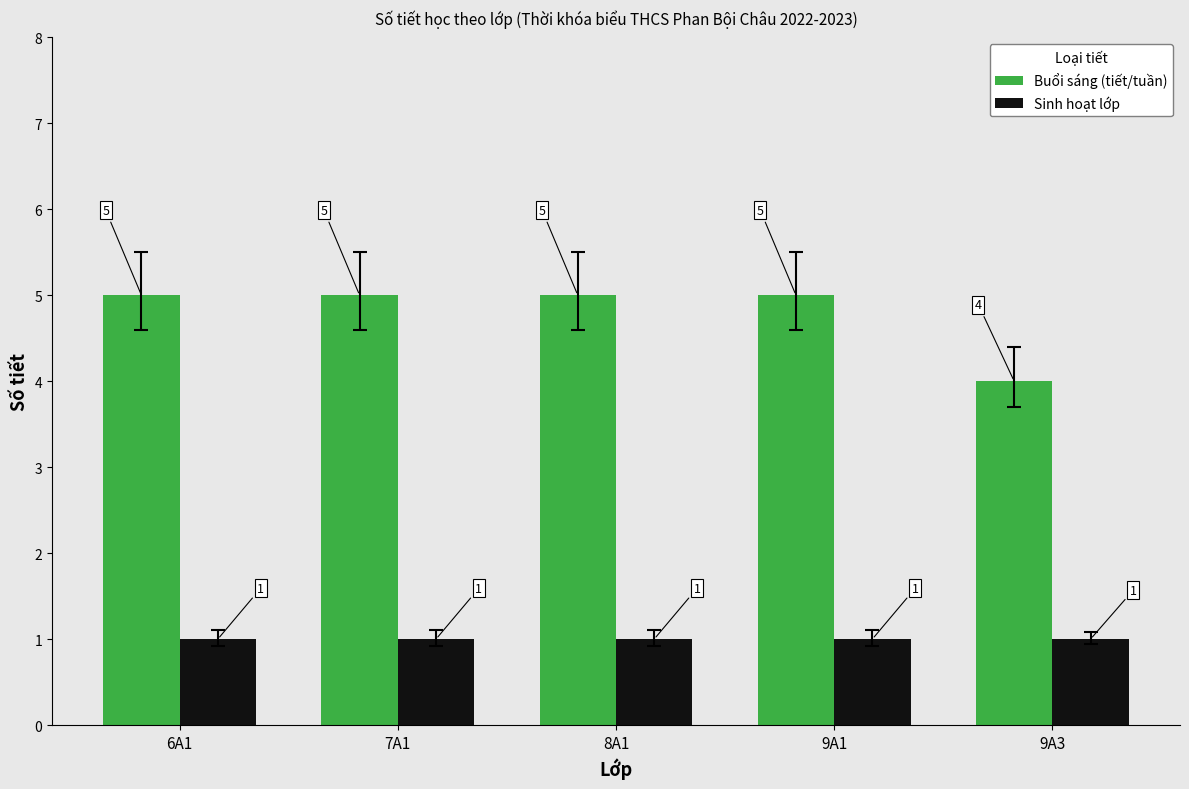

What is the value of the Buổi sáng (tiết/tuần) bar at the 5th from the left?

4